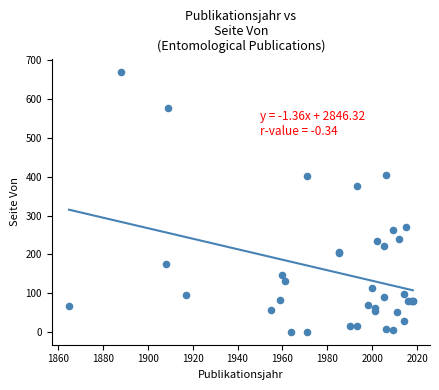

What Y value in the scatter plot is closest to 336?

377